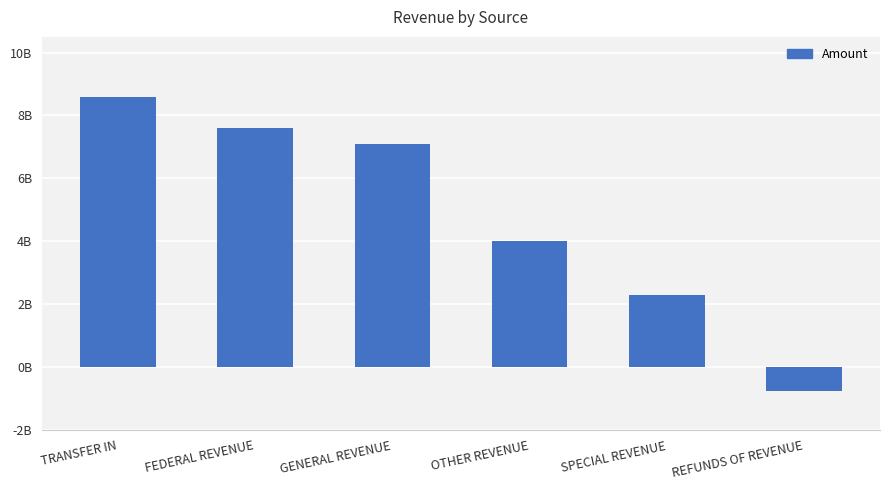

Does the chart contain any negative values?

Yes